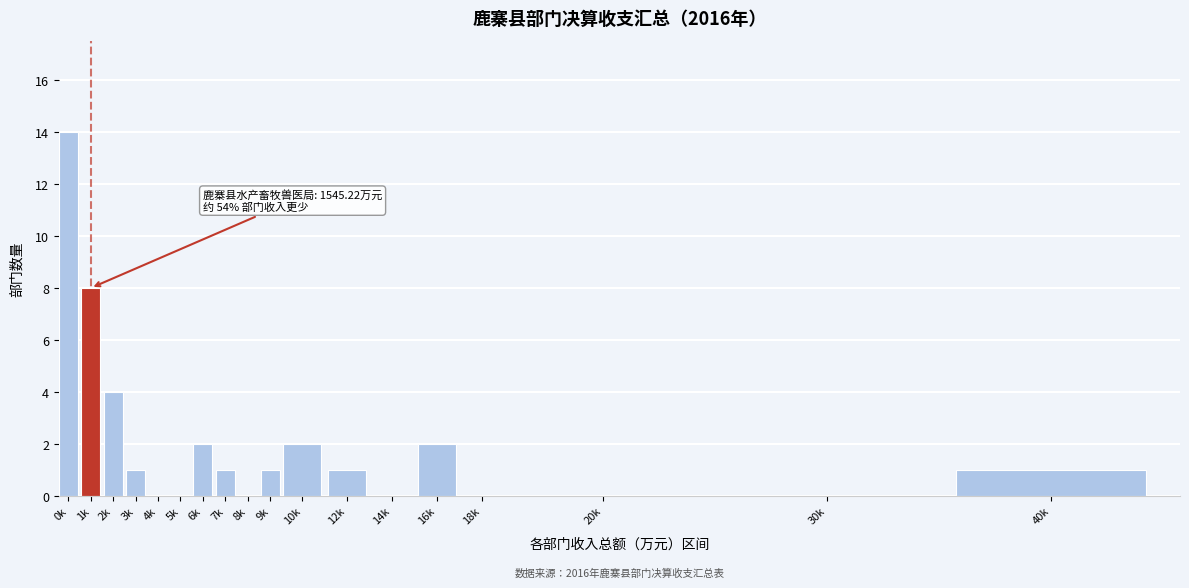

Reading left to right, transcribe all the data shown in this chart.

0k=14	1k=8	2k=4	3k=1	4k=0	5k=0	6k=2	7k=1	8k=0	9k=1	10k=2	12k=1	14k=0	16k=2	18k=0	20k=0	30k=0	40k=1